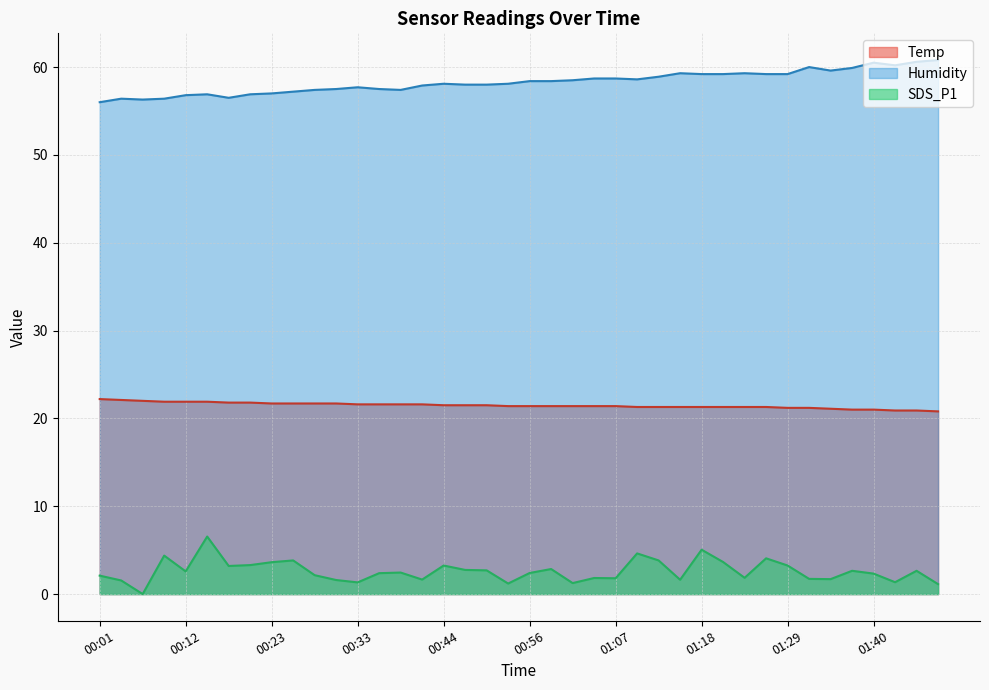

The Temp series shows 10.3 at 00:23. True or false?

False